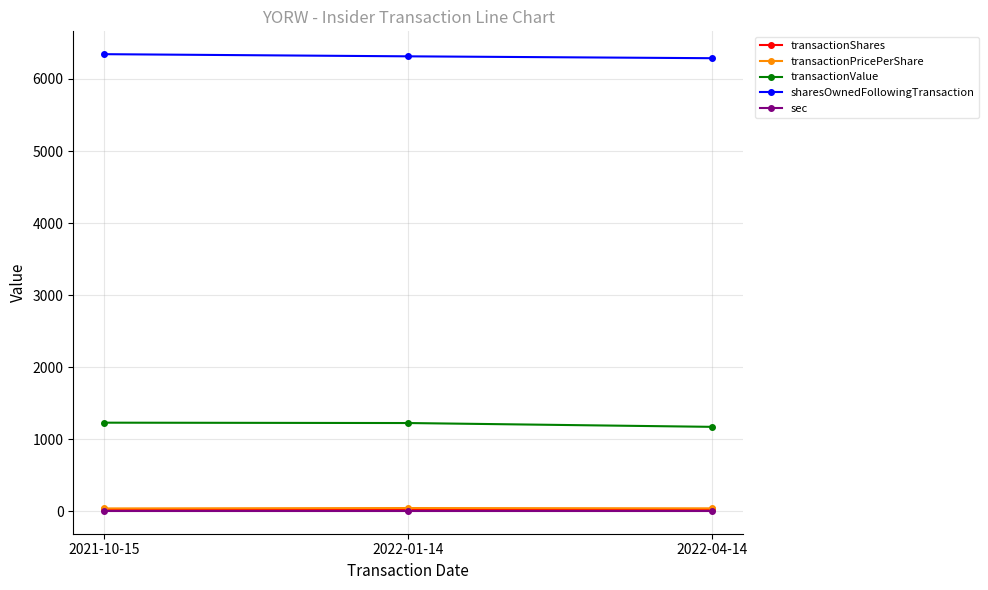

At how many categories does at least one series exceed 4594?

3